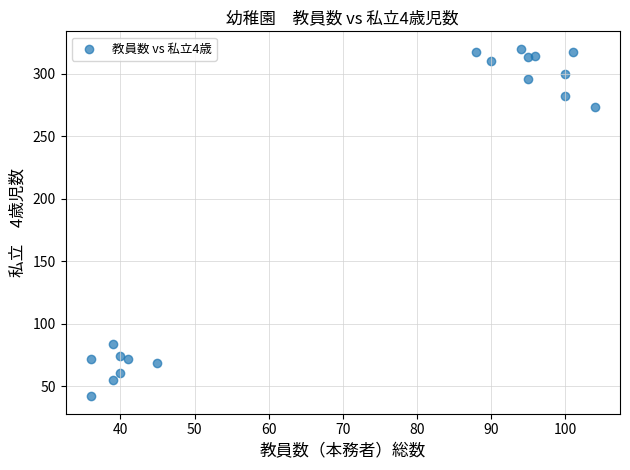

What is the range of X values (max minus min)?

68